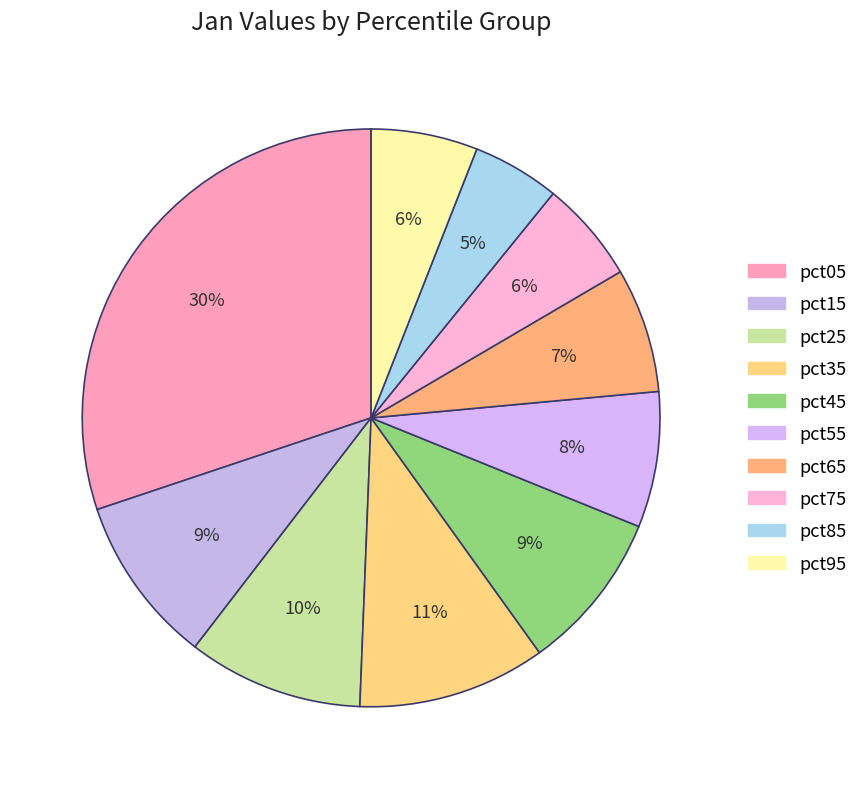

Rank the categories by value from highest to lowest.

pct05, pct35, pct25, pct15, pct45, pct55, pct65, pct95, pct75, pct85